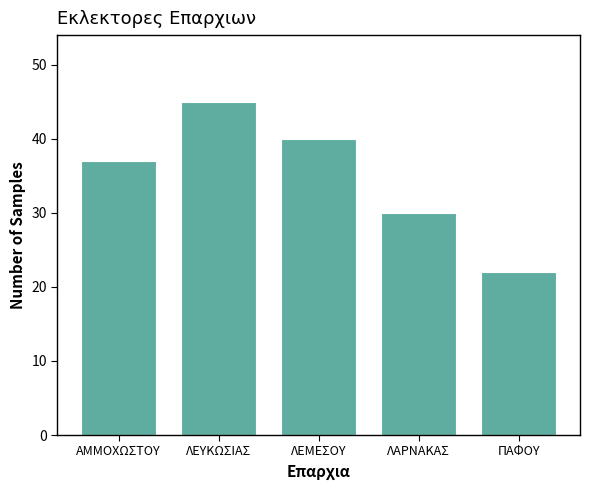

Reading left to right, list all the values displayed in this chart.

37	45	40	30	22